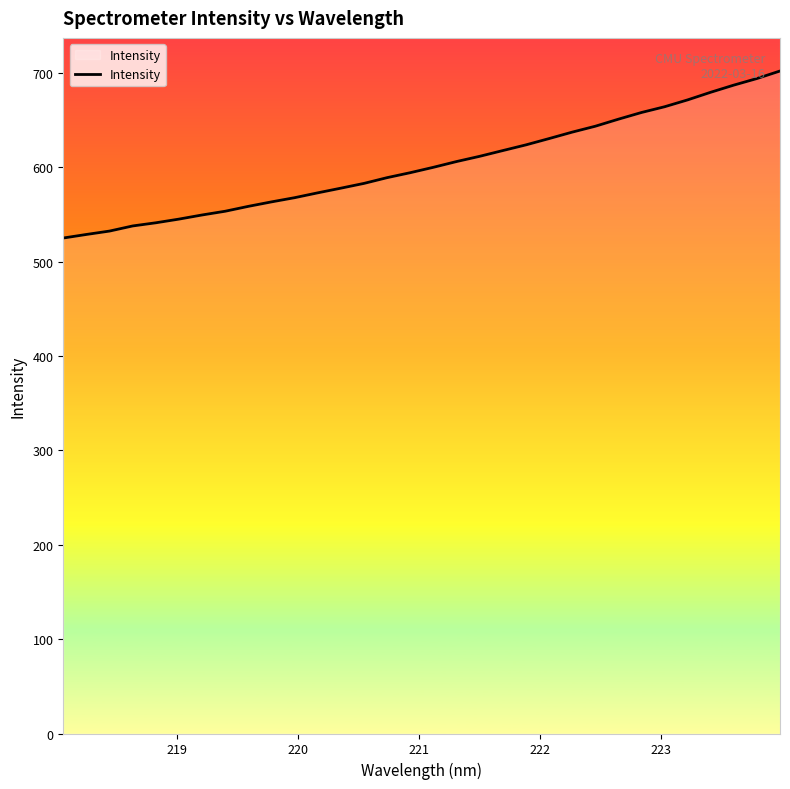

What is the minimum value shown in the chart?

525.2